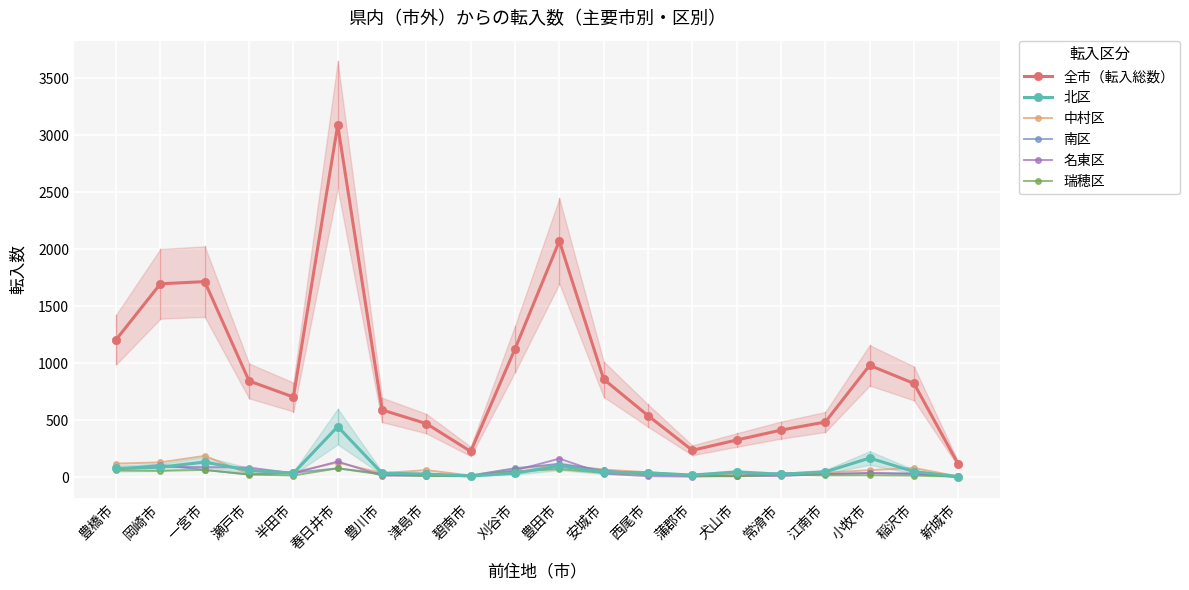

The value of 北区 at 稲沢市 is 31. True or false?

False